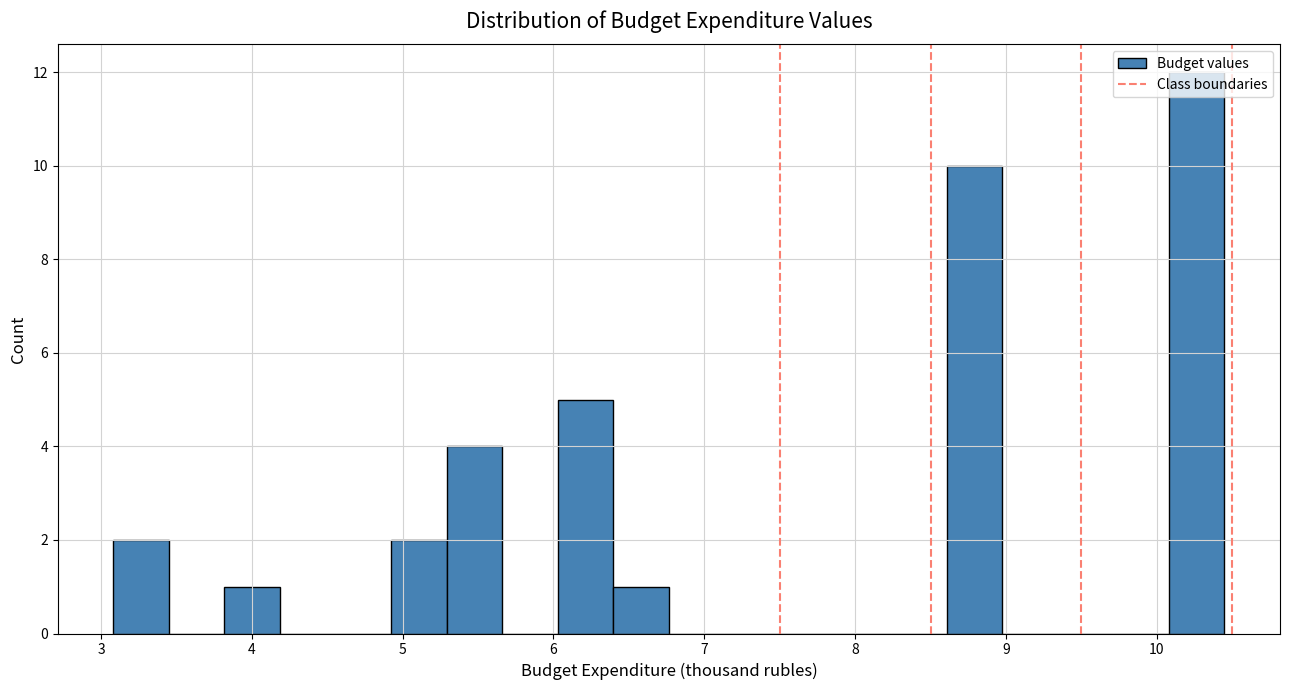

Read against the x-axis, roughly where is the centre of the tallest bar?

10.3